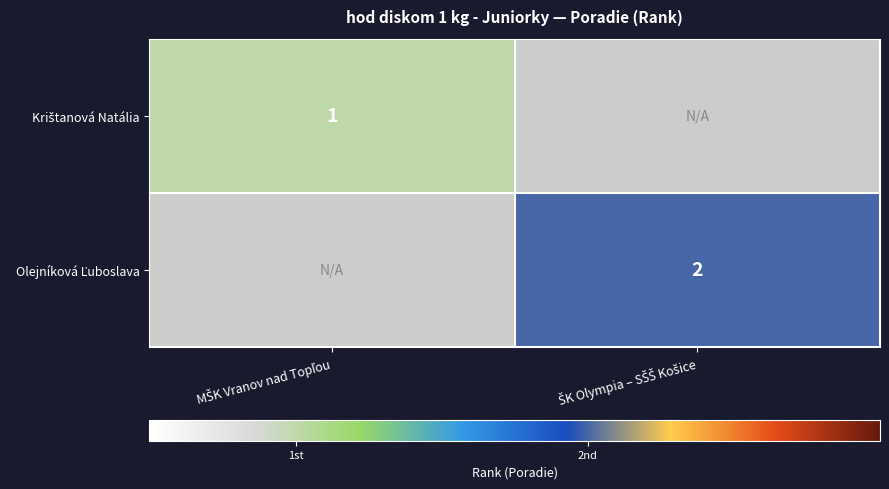

At which label is Krištanová Natália closest to 1?

MŠK Vranov nad Topľou